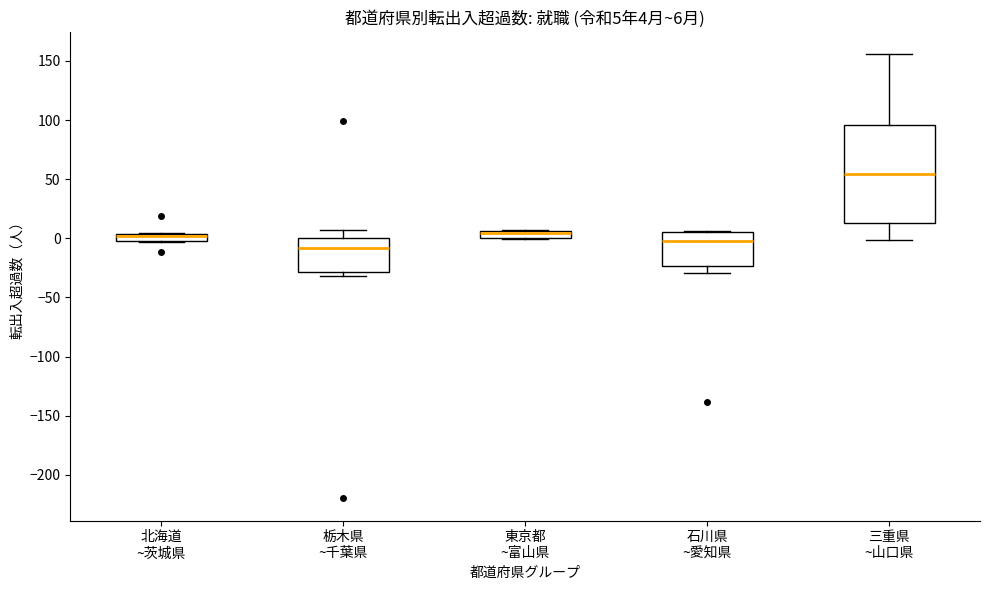

Which box is the tallest, from its lower edge to its upper edge?

三重県 ~山口県